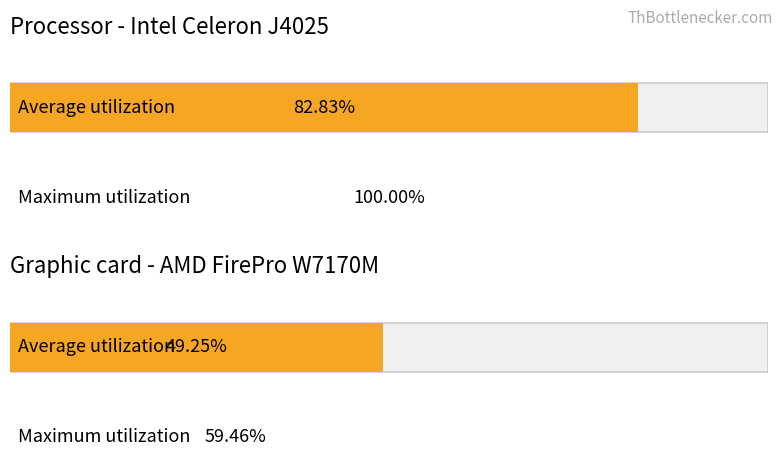

What is the average value of the Average utilization series?

66.0